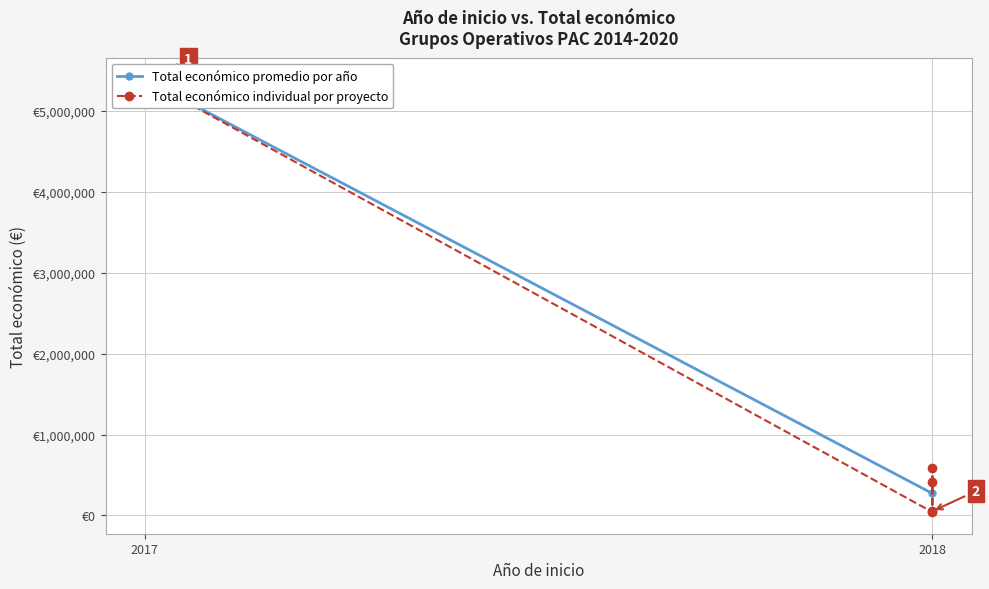

What value does the data have at 2018?

581157